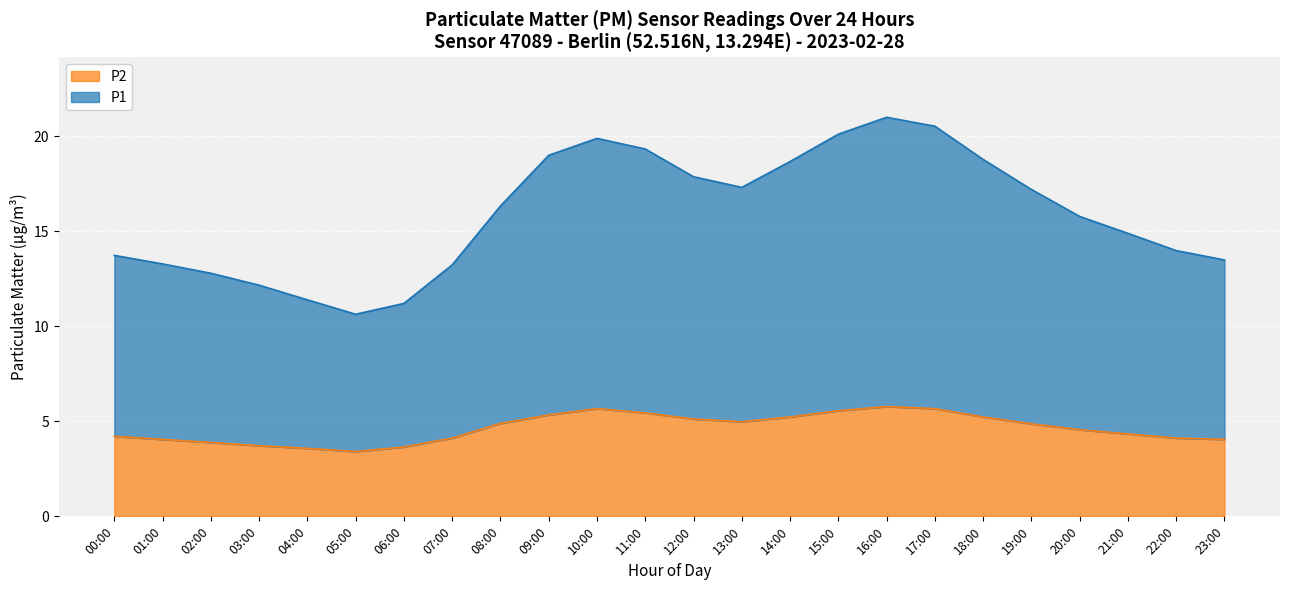

How many series are shown in this chart?

2